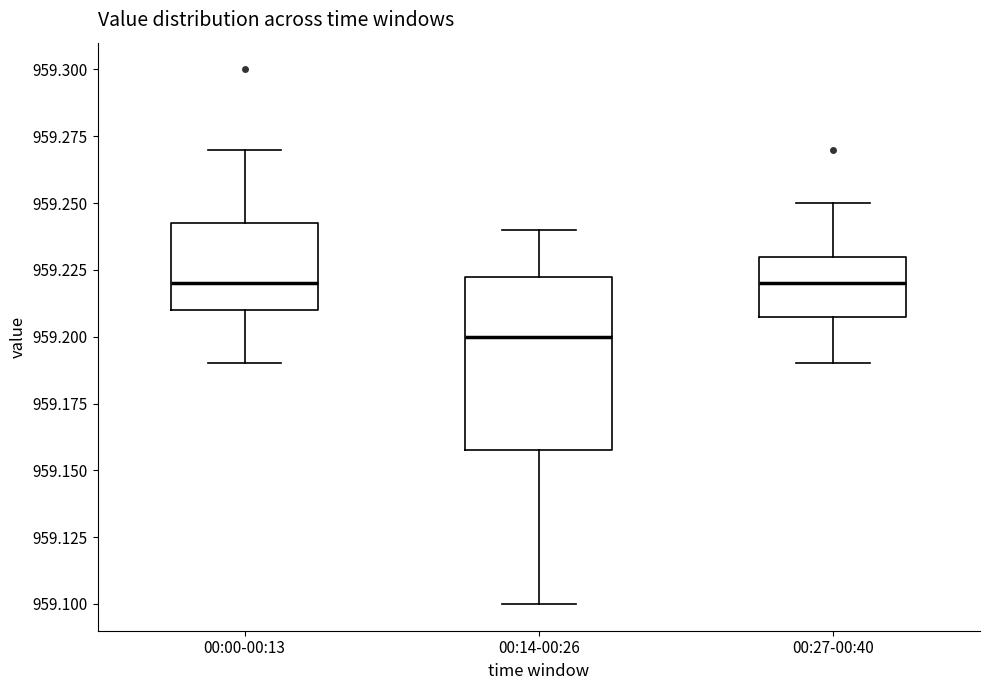

Where does the upper whisker of the box for 00:00-00:13 end on the y-axis? The values are not printed on the chart, so give them approximately, as read against the axis.

959.270